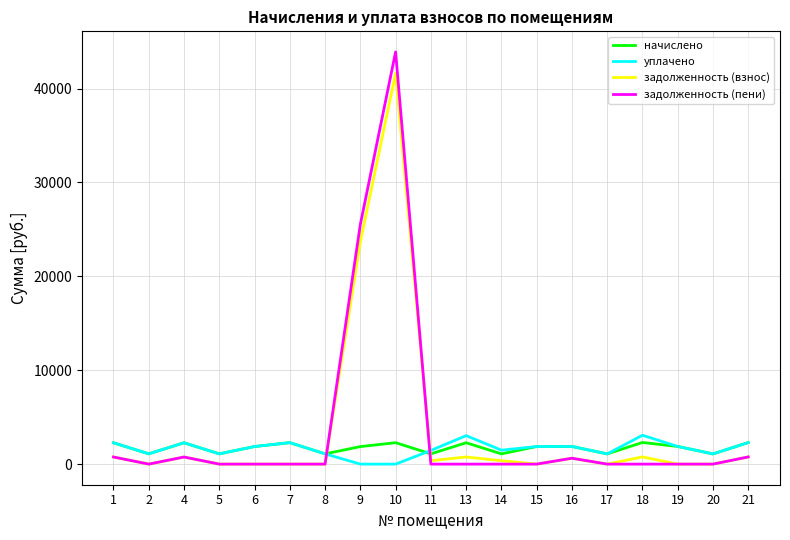

How many lines are shown in the chart?

4